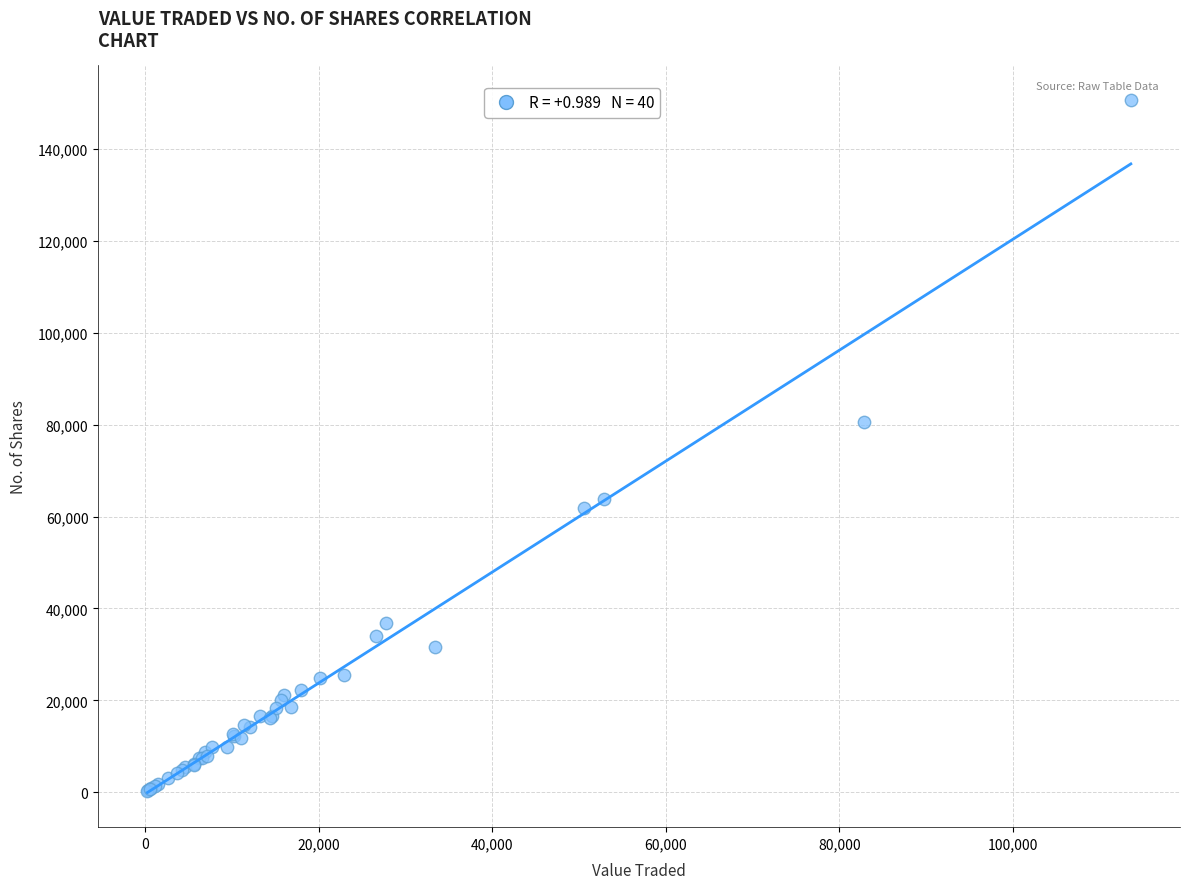

What Y value in the scatter plot is closest to 75471?

80468